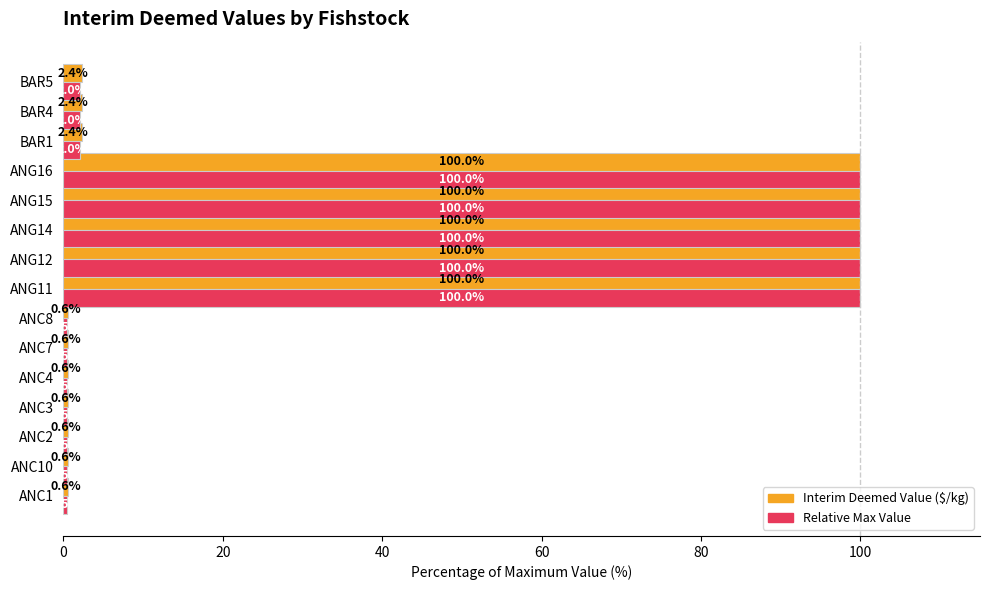

At how many categories does at least one series exceed 40?

5